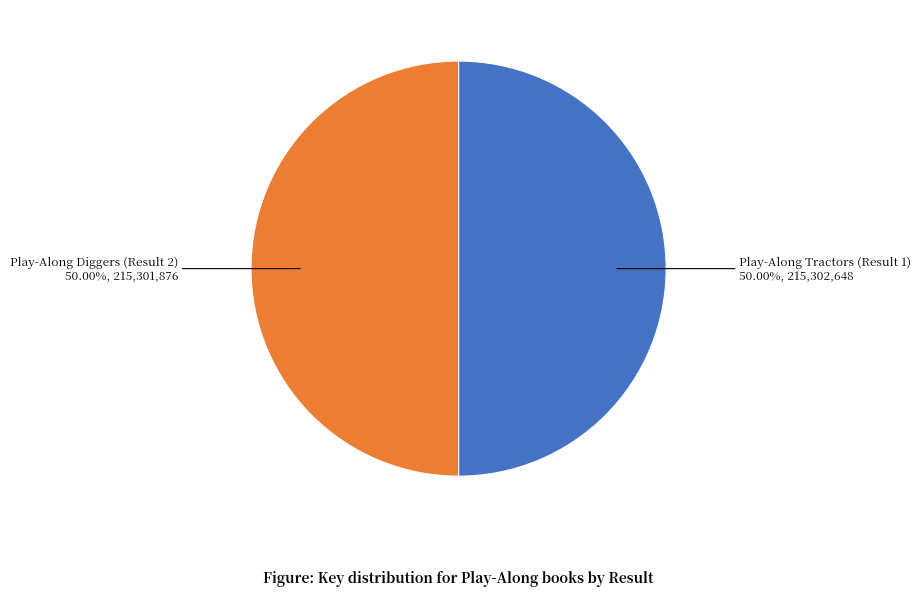

Approximately how many times larger is the value at Play-Along Tractors (Result 1) compared to Play-Along Diggers (Result 2)?

1.0